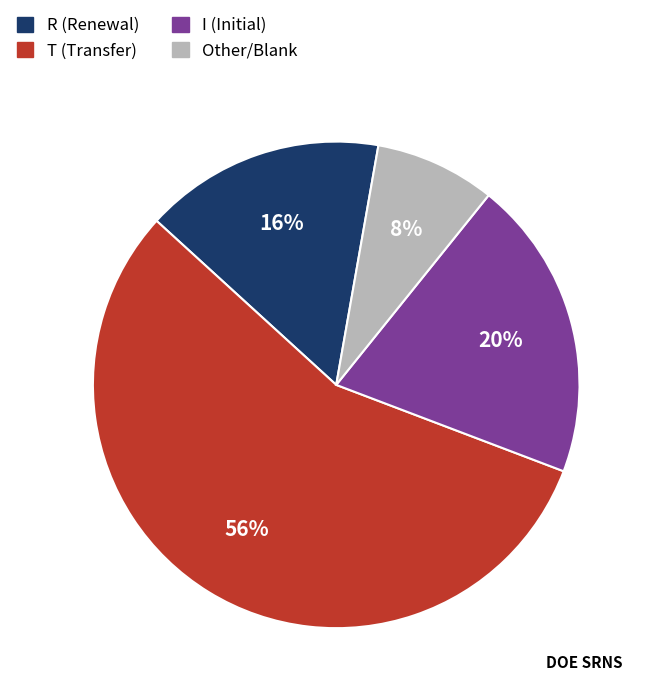

Does T represent more than half of the total?

Yes